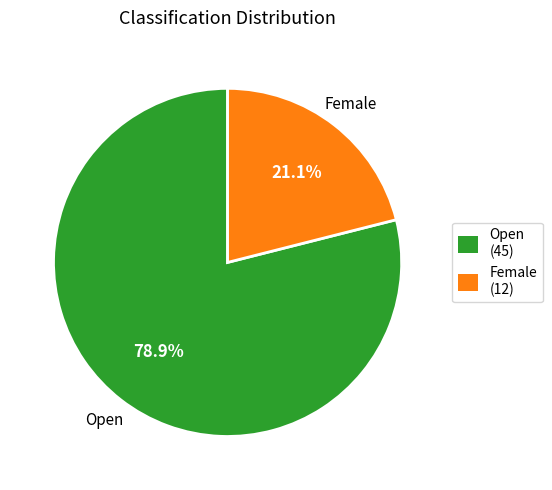

True or false: Open accounts for 71% of the total.

False